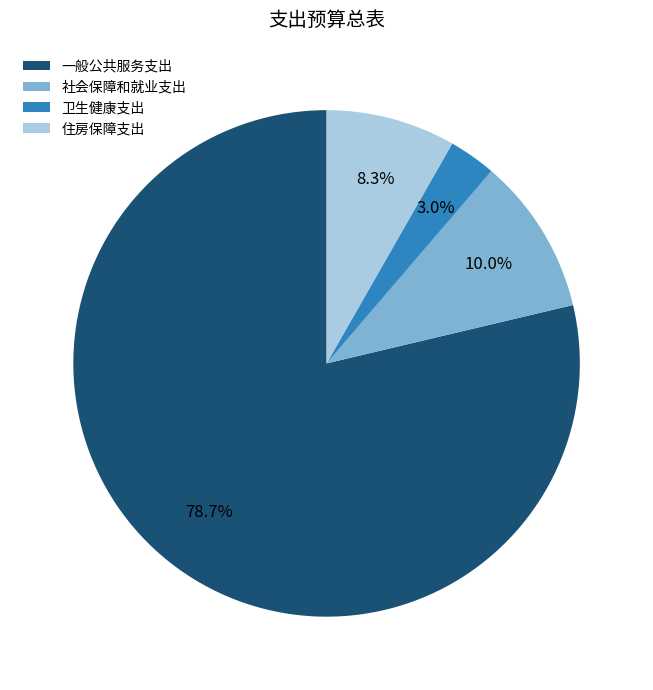

Is there any slice that represents more than half of the pie?

Yes